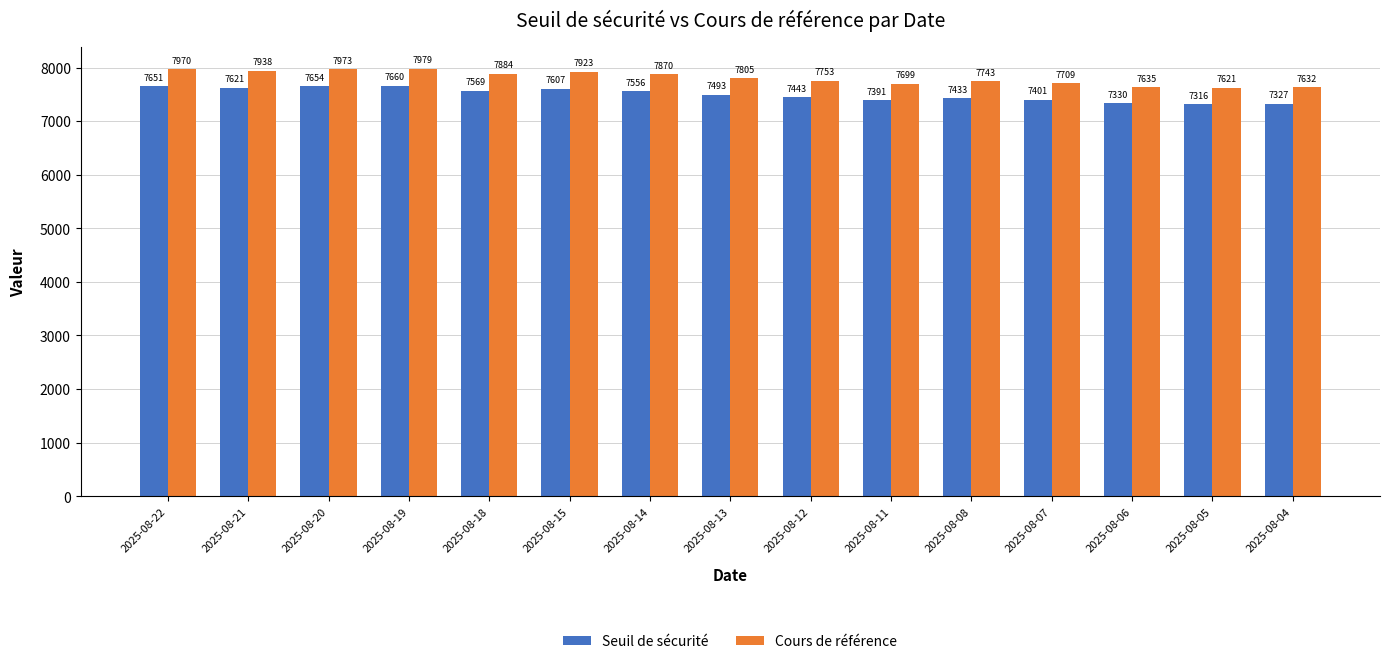

Does the chart contain stacked bars?

No